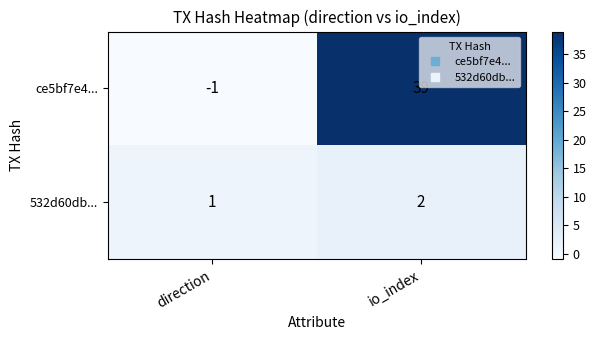

Which series has the largest total across all categories?

ce5bf7e4...